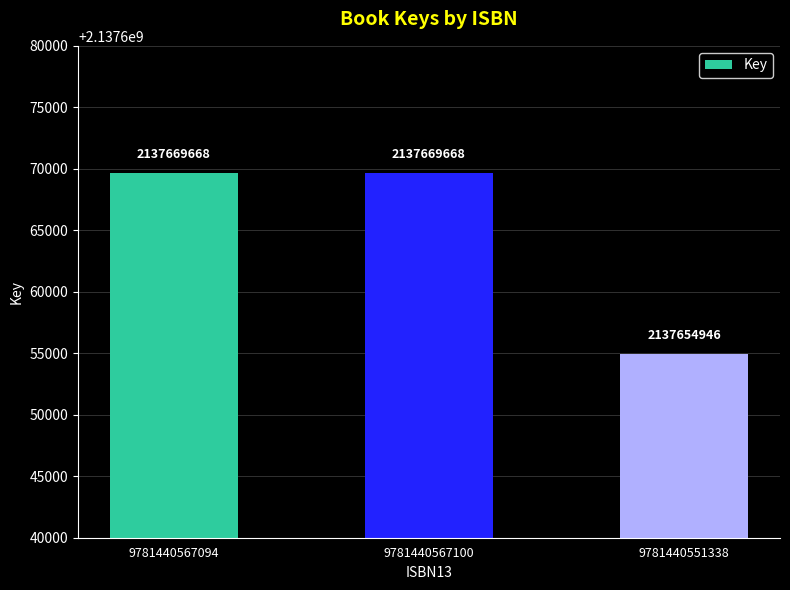

True or false: the data shows 2137654946 at 9781440551338.

True